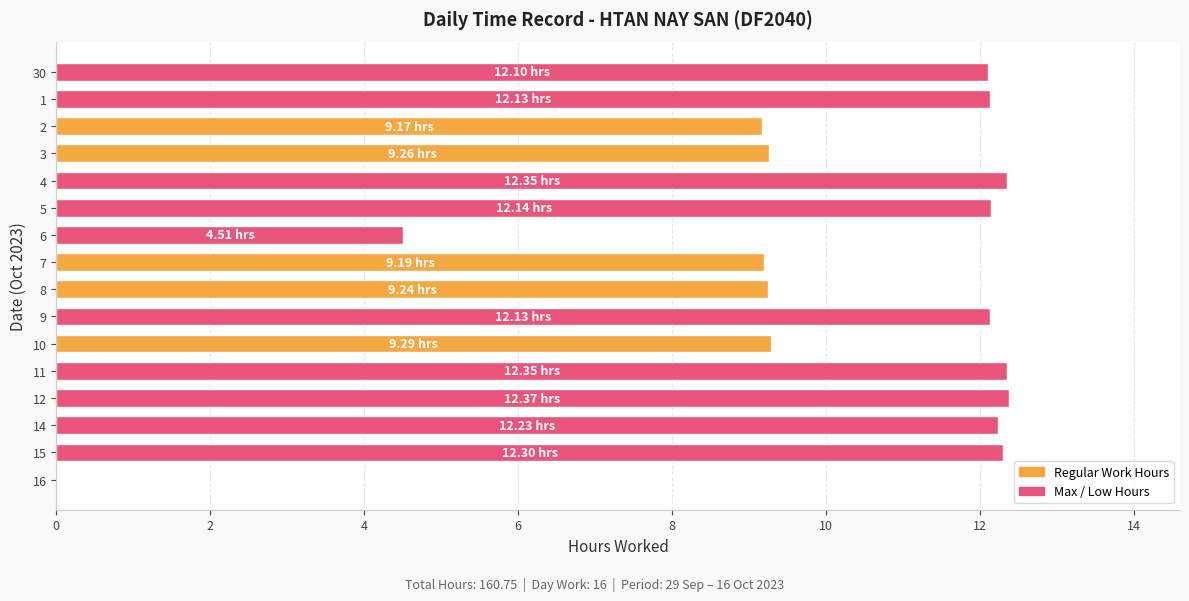

How many values are above zero?

15